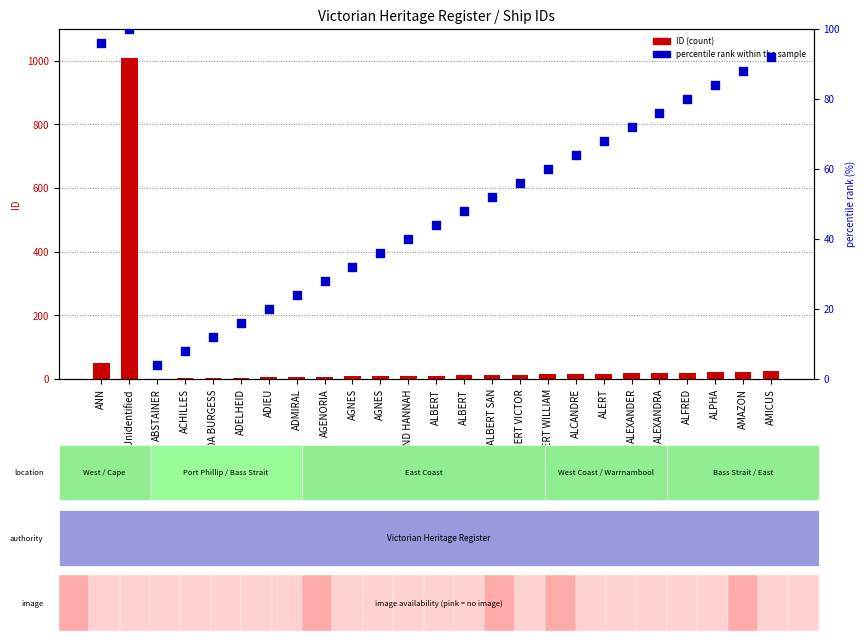

Is the value of percentile rank within the sample at ADA BURGESS greater than the value of ID (count) at Unidentified?

No